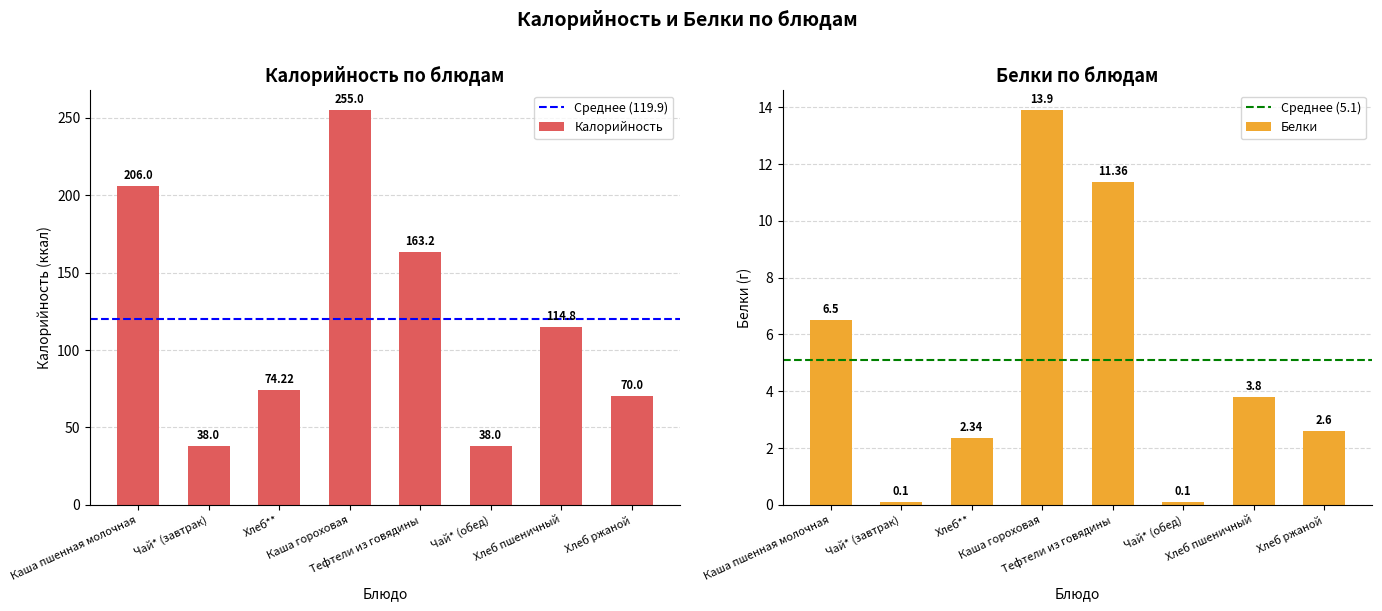

What is the sum of the Калорийность values at Хлеб** and Хлеб пшеничный?

189.0